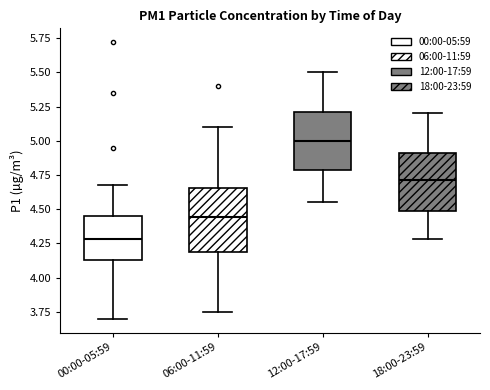

Where is the upper edge of the box for 18:00-23:59 on the y-axis? The values are not printed on the chart, so give them approximately, as read against the axis.

4.90